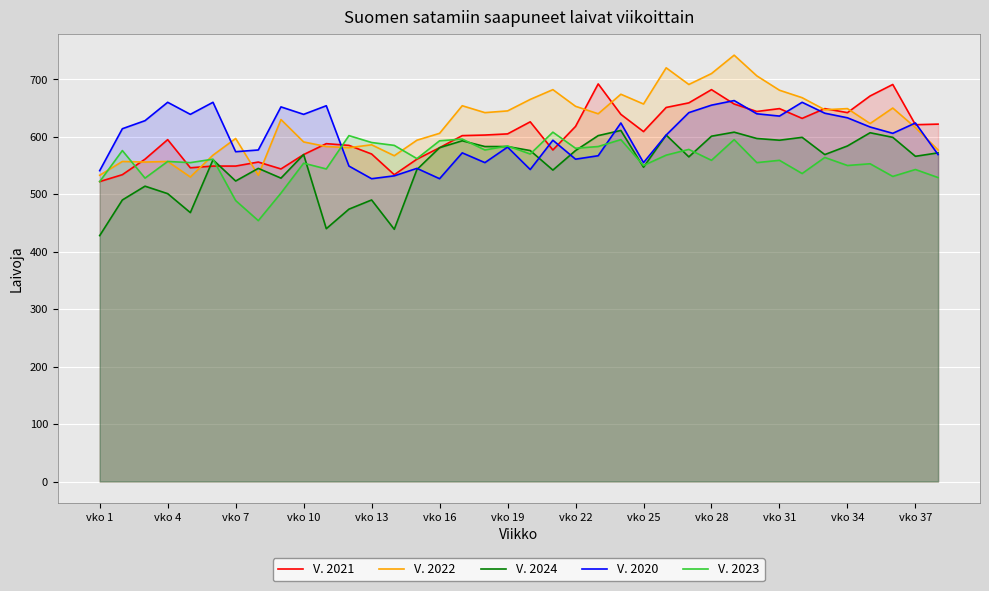

What are all the series names shown in the legend?

V. 2021, V. 2022, V. 2024, V. 2020, V. 2023